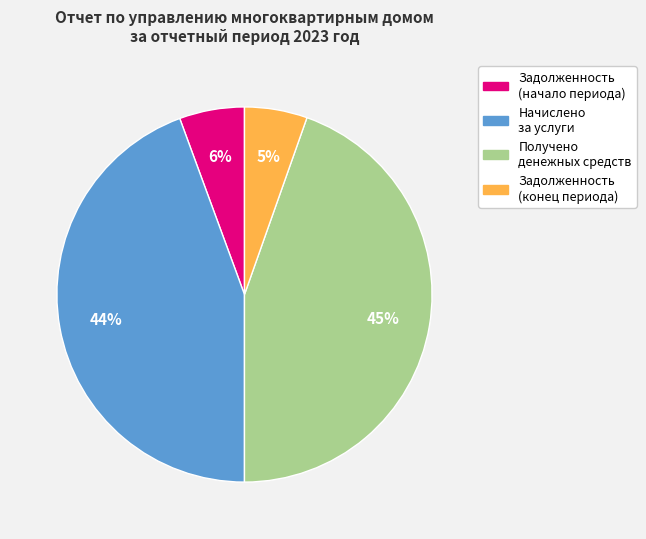

To the nearest percent, what is the difference between the Задолженность (начало периода) and Получено денежных средств slice percentages?

39%